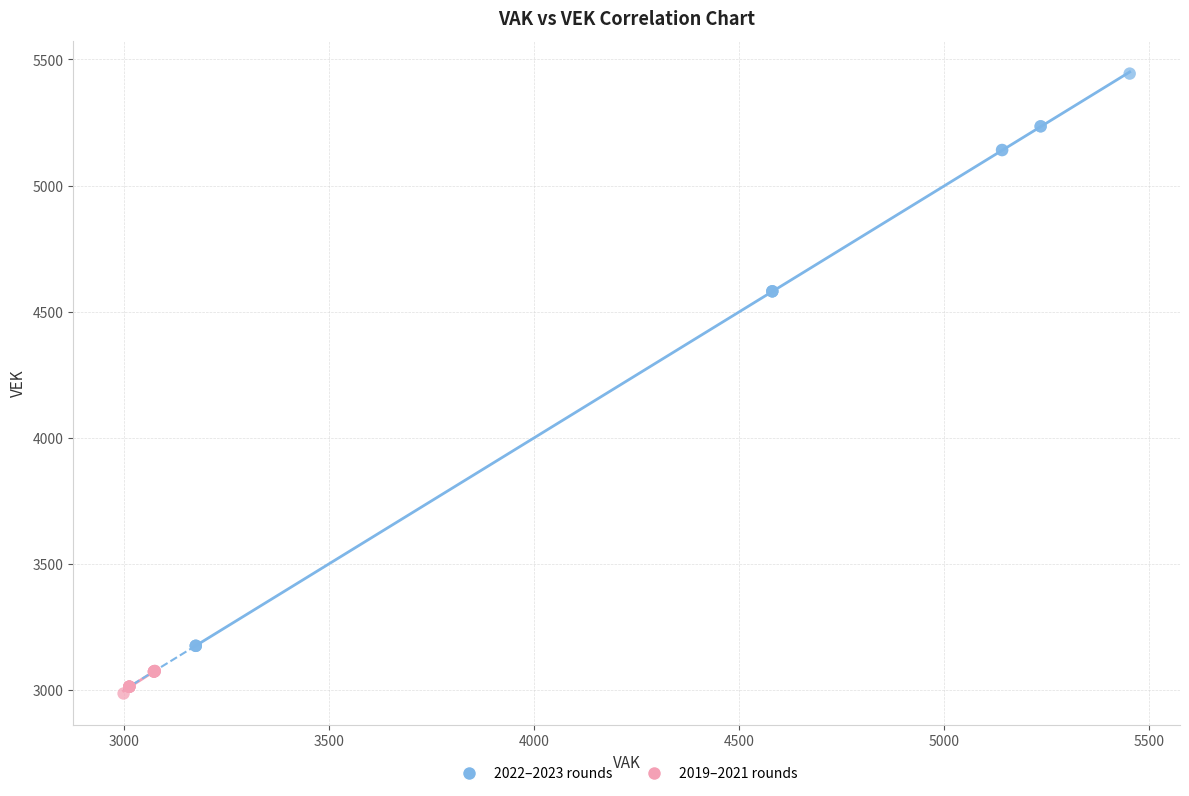

Which series reaches the minimum Y coordinate?

2019–2021 rounds